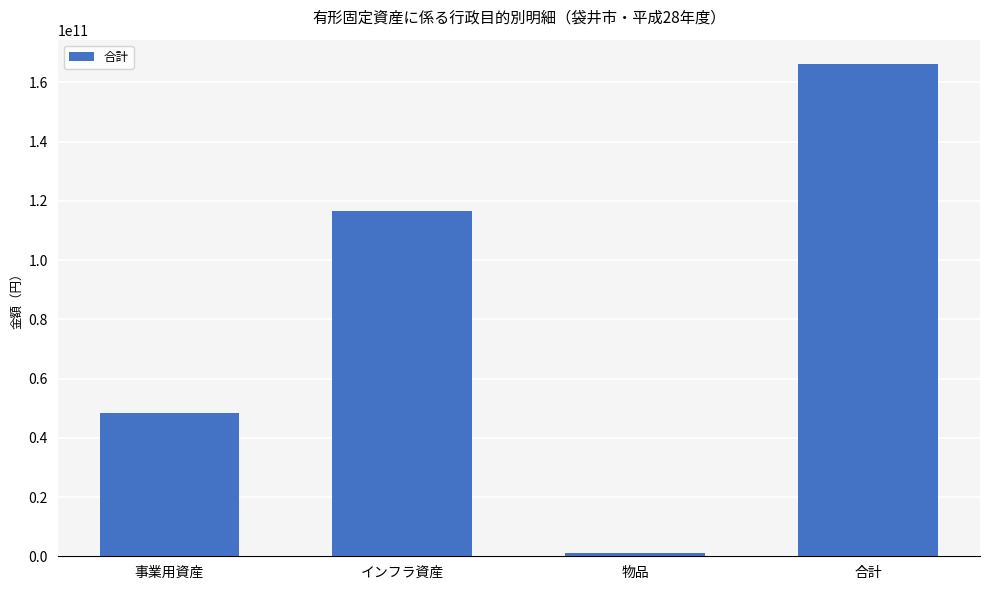

What is the label of the 3rd bar from the left?

物品